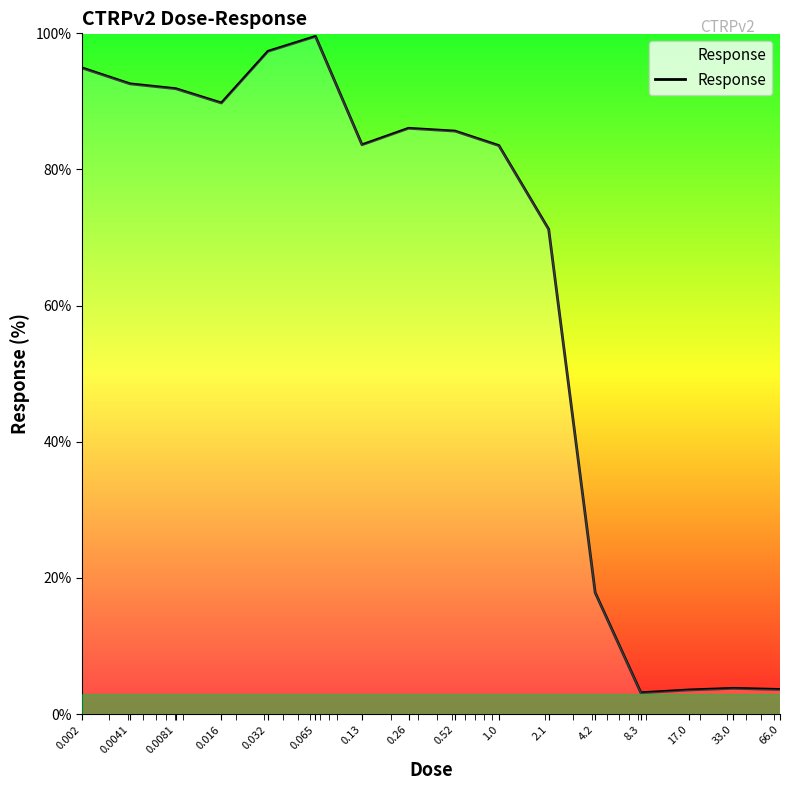

What is the difference between the maximum and minimum values?

96.4